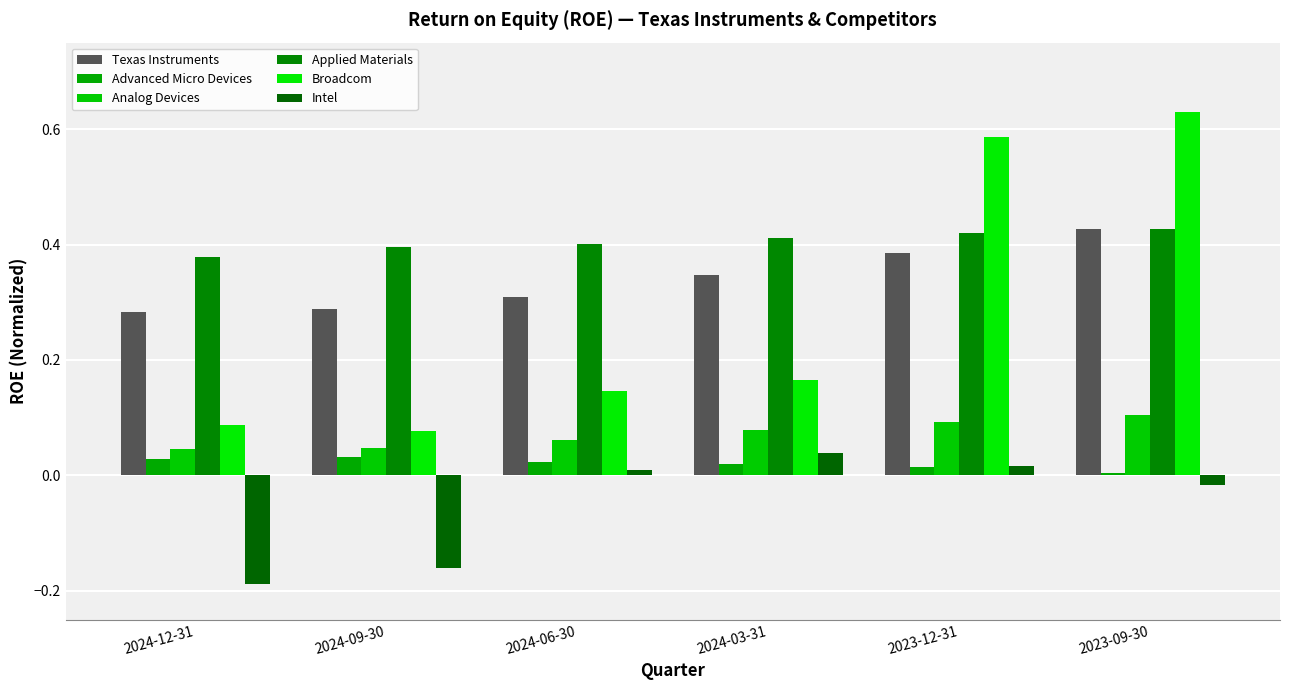

Is it true that Applied Materials equals 0.3 at 2023-12-31?

False